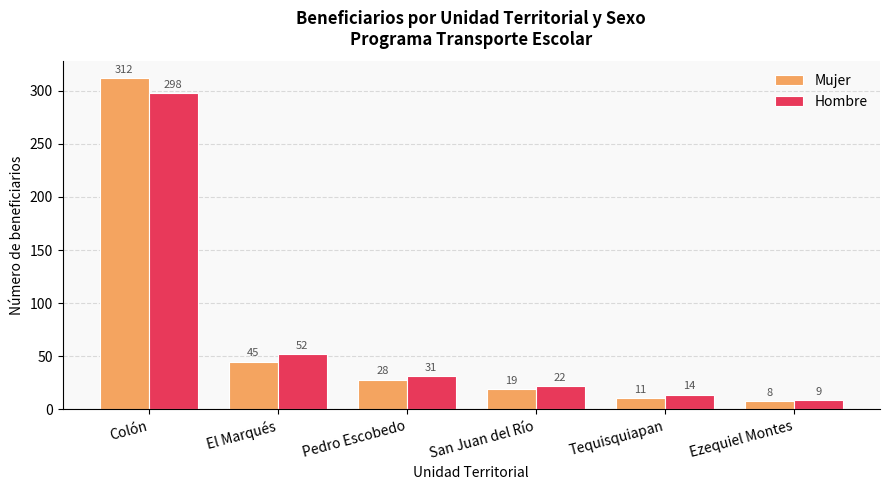

How many groups of bars are there?

6